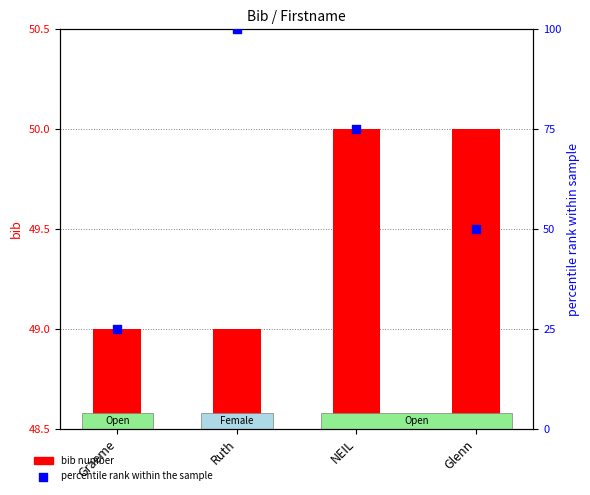

Is the value of bib number at Ruth greater than the value of percentile rank within the sample at Ruth?

No